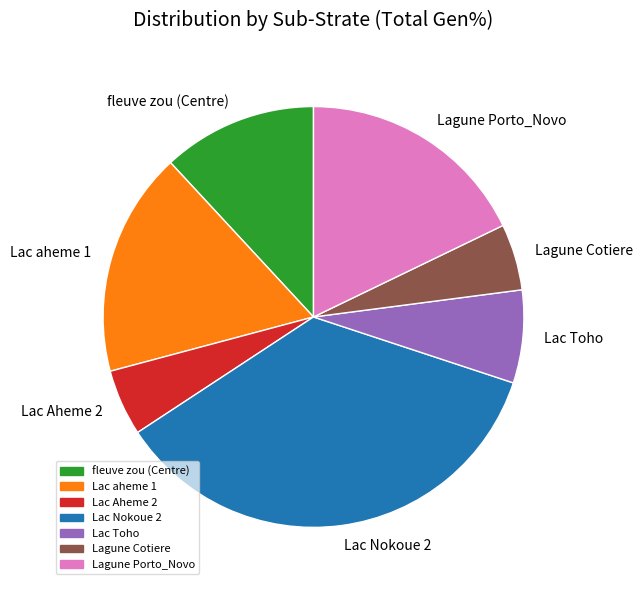

Which has a higher value, Lac Nokoue 2 or fleuve zou (Centre)?

Lac Nokoue 2